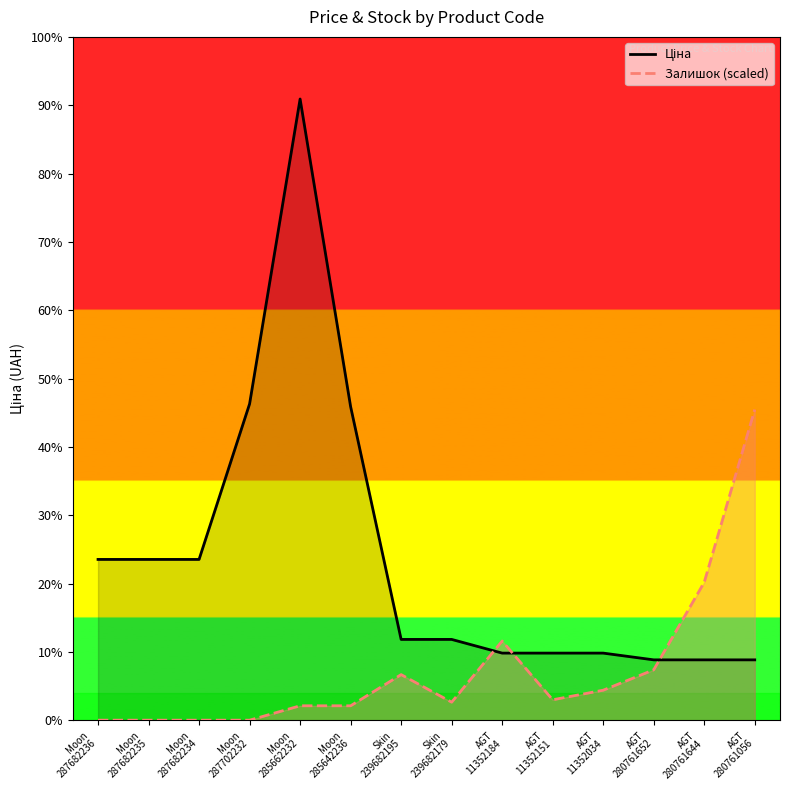

Reading left to right, list all the values displayed in this chart.

Ціна: 15019.2	15019.2	15019.2	29548.9	58037.0	29294.9	7545.9	7545.9	6266.7	6266.7	6266.7	5636.0	5636.0	5636.0
Залишок (scaled): 0.0	0.0	0.0	0.0	1344.5	1344.5	4257.5	1680.6	7394.7	1904.7	2801.0	4705.7	12884.7	29018.5